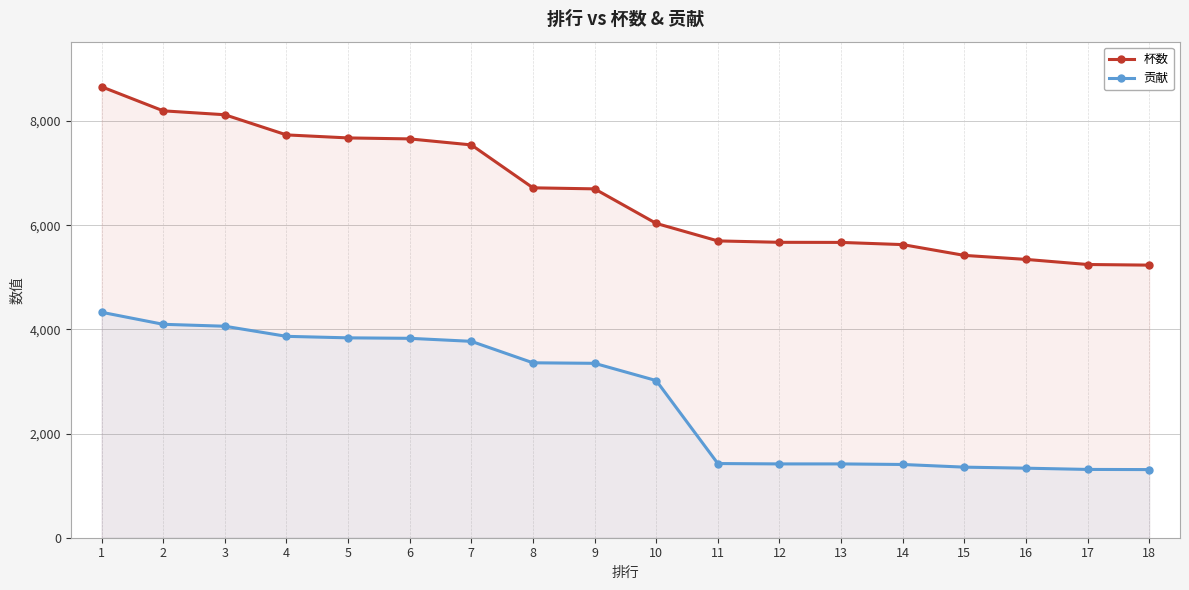

List the series in order of their peak value, highest first.

杯数, 贡献